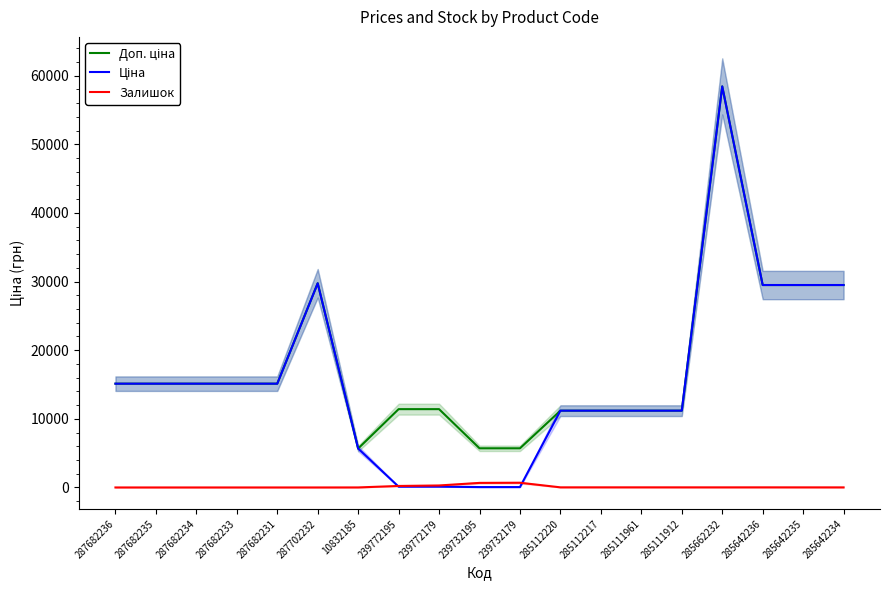

In Залишок, how many points are lower than both neighbors (excluding endpoints)?

1